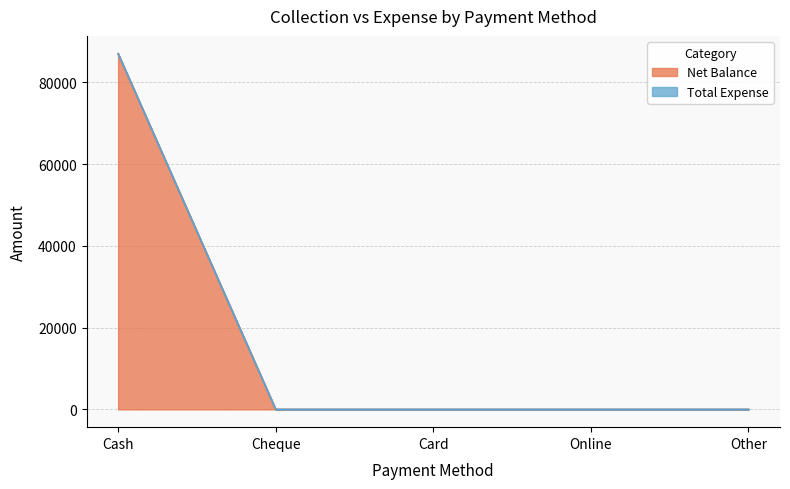

Does the chart have visible grid lines?

Yes